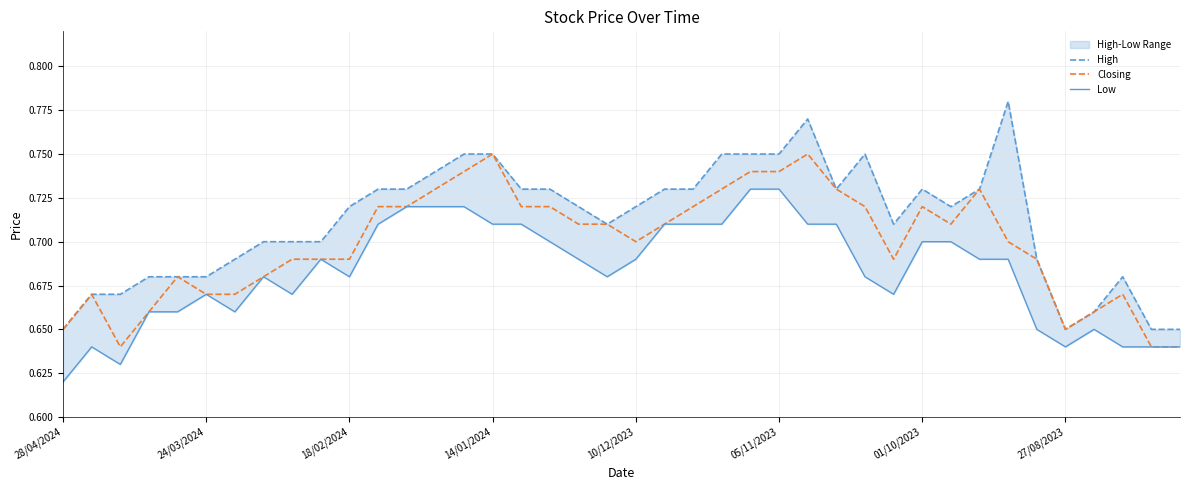

What is the highest value of the High series?

0.8